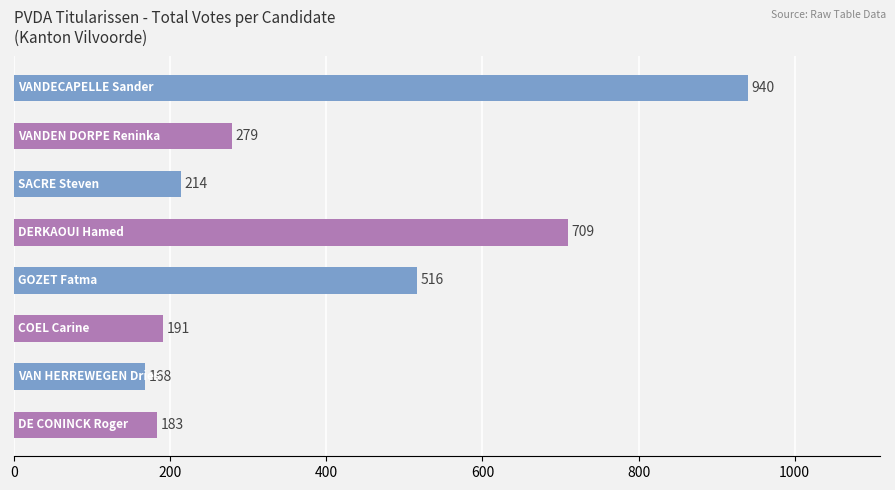

What is the sum of all values?

3200